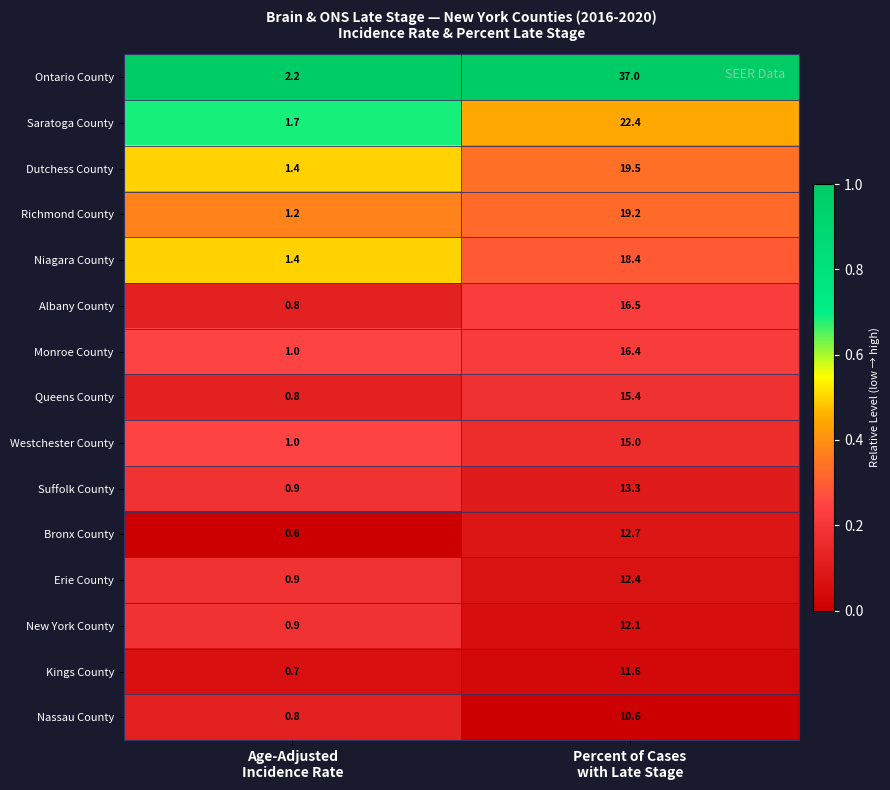

What is the average value of the Nassau County series?

5.7